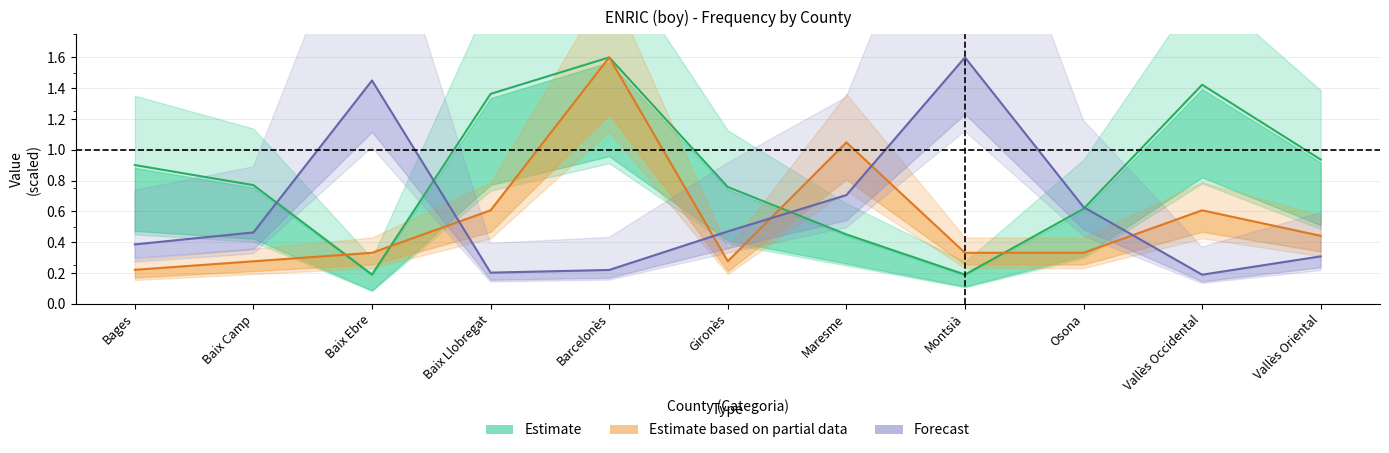

How many distinct data groups are displayed?

3